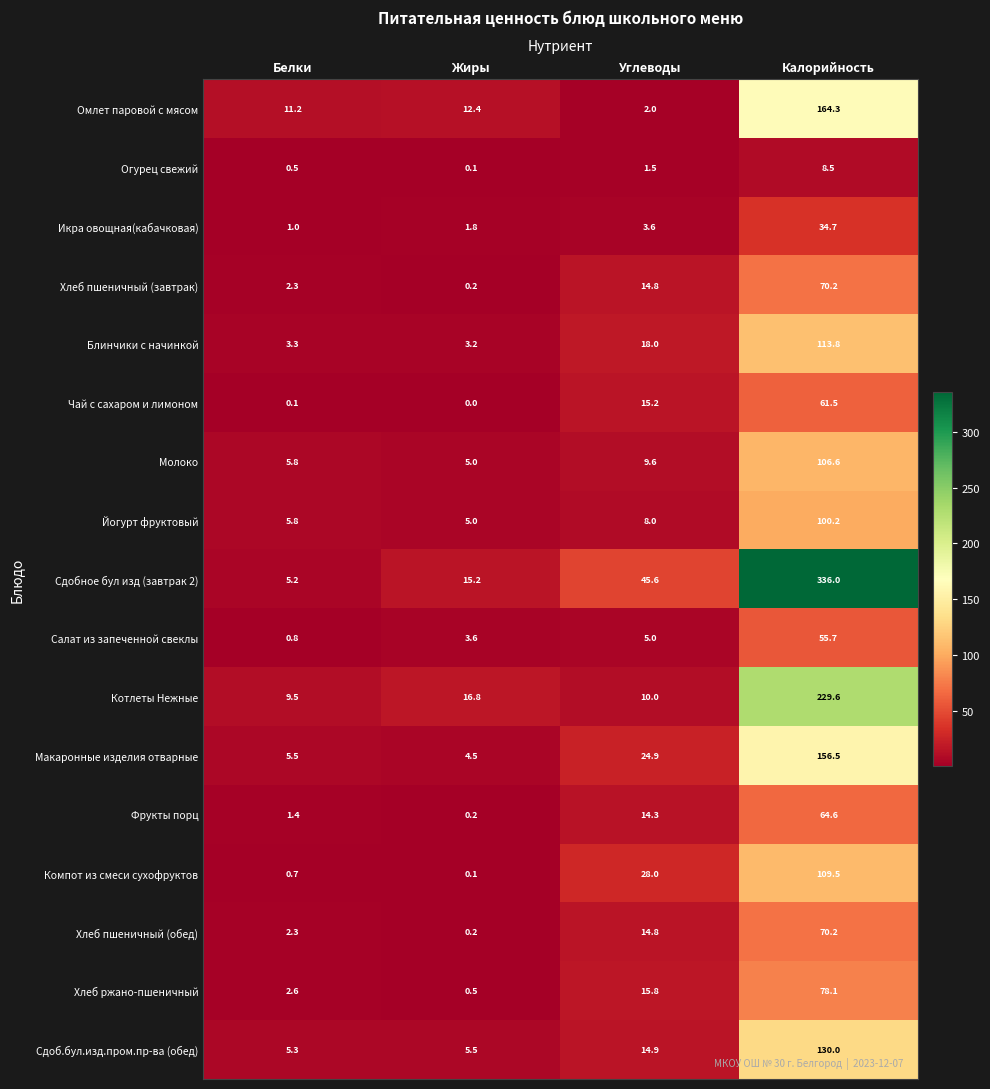

The value of Хлеб пшеничный (завтрак) at Углеводы is 25.1. True or false?

False